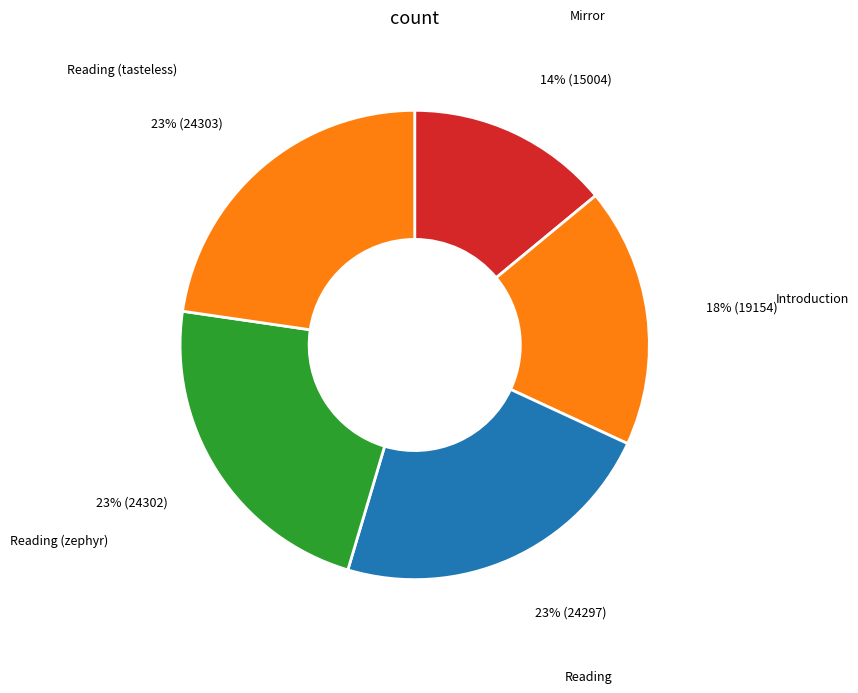

Count the number of slices in the pie.

5